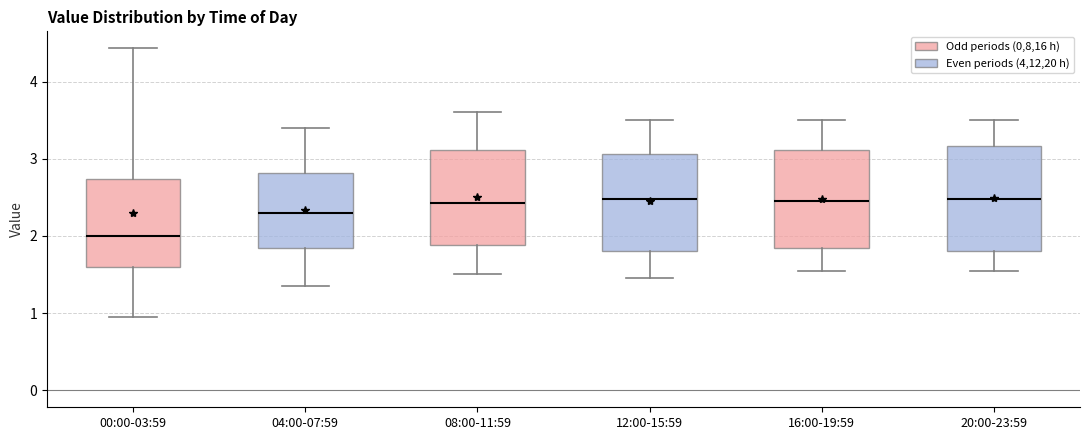

Reading left to right, read every box against the y-axis: the position of its median line, the range the box covers, and the ends of its whiskers. The values are not printed on the chart, so give them approximately, as read against the axis.

00:00-03:59: median 2.0, box 1.6 to 2.7, whiskers 1.0 to 4.4
04:00-07:59: median 2.3, box 1.8 to 2.8, whiskers 1.4 to 3.4
08:00-11:59: median 2.4, box 1.9 to 3.1, whiskers 1.5 to 3.6
12:00-15:59: median 2.5, box 1.8 to 3.1, whiskers 1.5 to 3.5
16:00-19:59: median 2.5, box 1.8 to 3.1, whiskers 1.6 to 3.5
20:00-23:59: median 2.5, box 1.8 to 3.2, whiskers 1.6 to 3.5